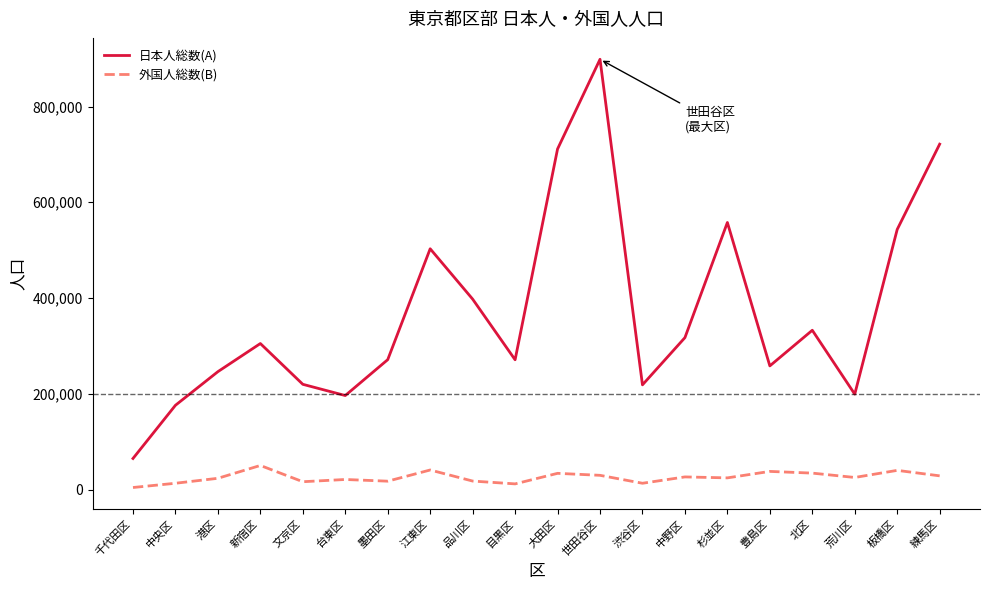

Rank the series by their average value, from lowest to highest.

外国人総数(B), 日本人総数(A)